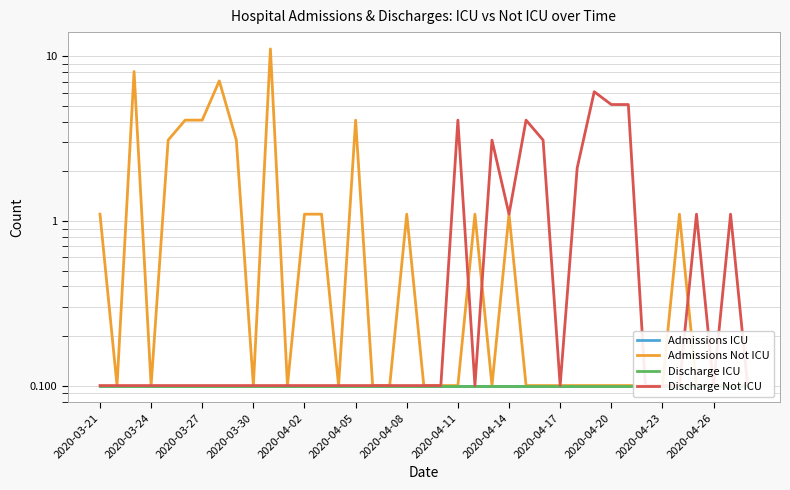

List the series in order of their peak value, lowest first.

Admissions ICU, Discharge ICU, Discharge Not ICU, Admissions Not ICU